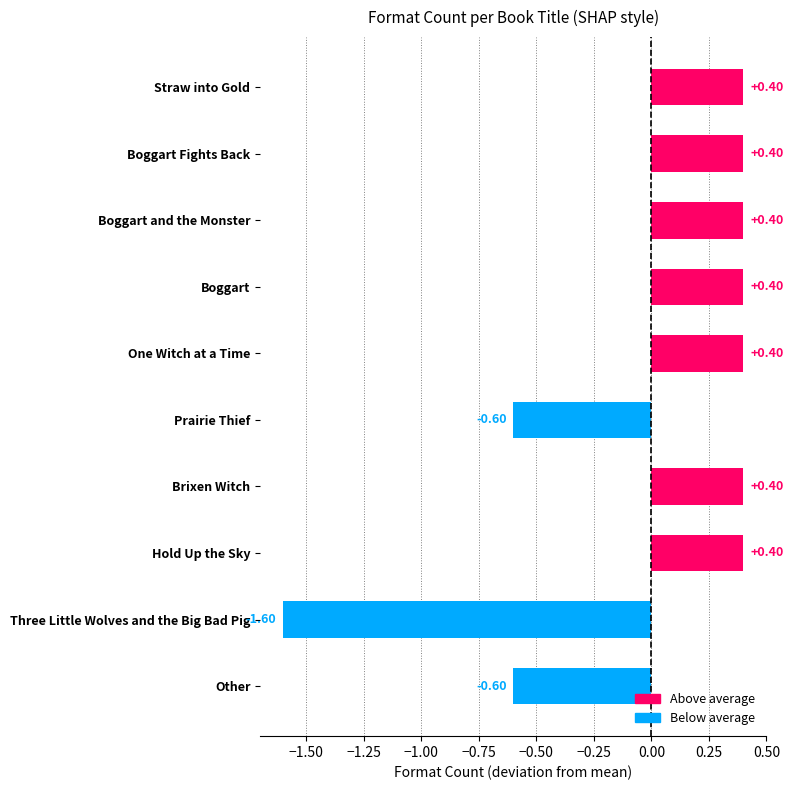

Does the chart contain any negative values?

Yes